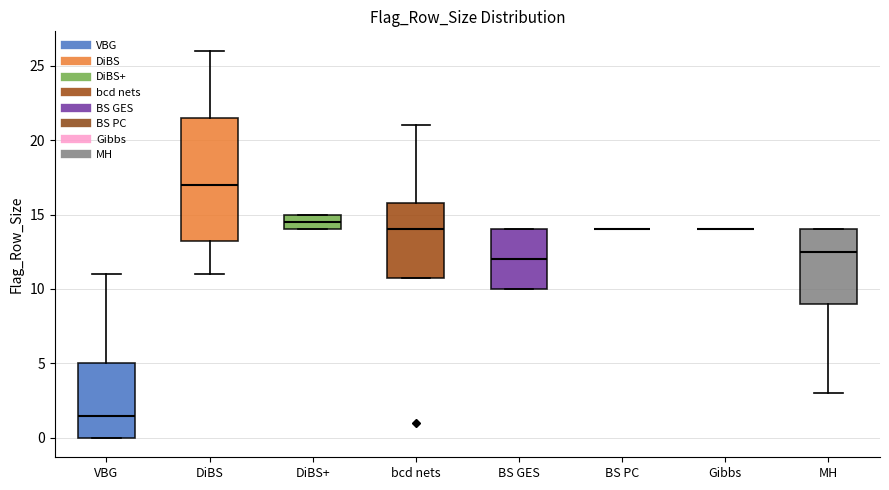

Where is the lower edge of the box for DiBS+ on the y-axis? The values are not printed on the chart, so give them approximately, as read against the axis.

14.0